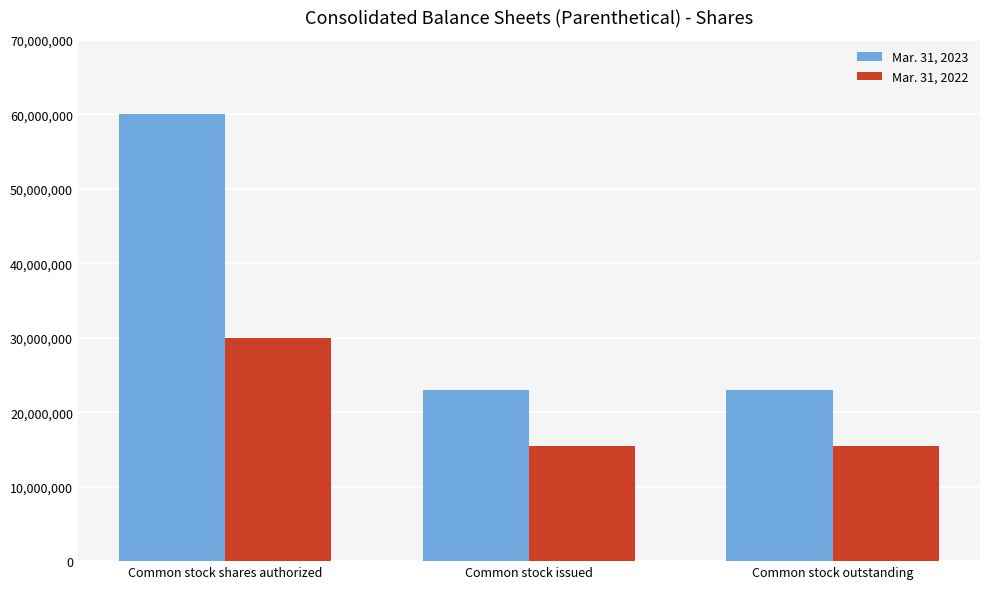

How many bars are there in total?

6